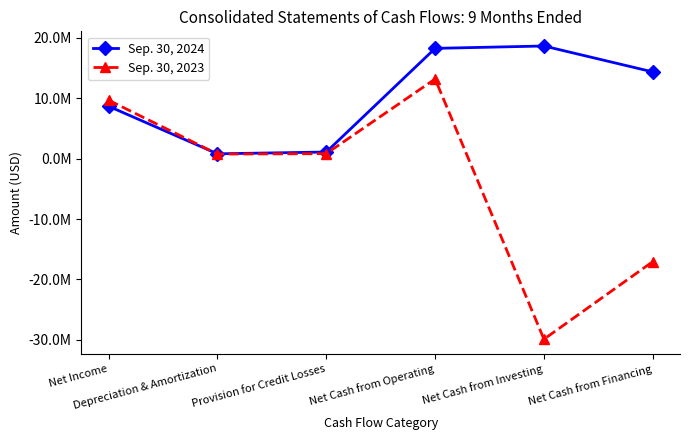

What are all the series names shown in the legend?

Sep. 30, 2024, Sep. 30, 2023